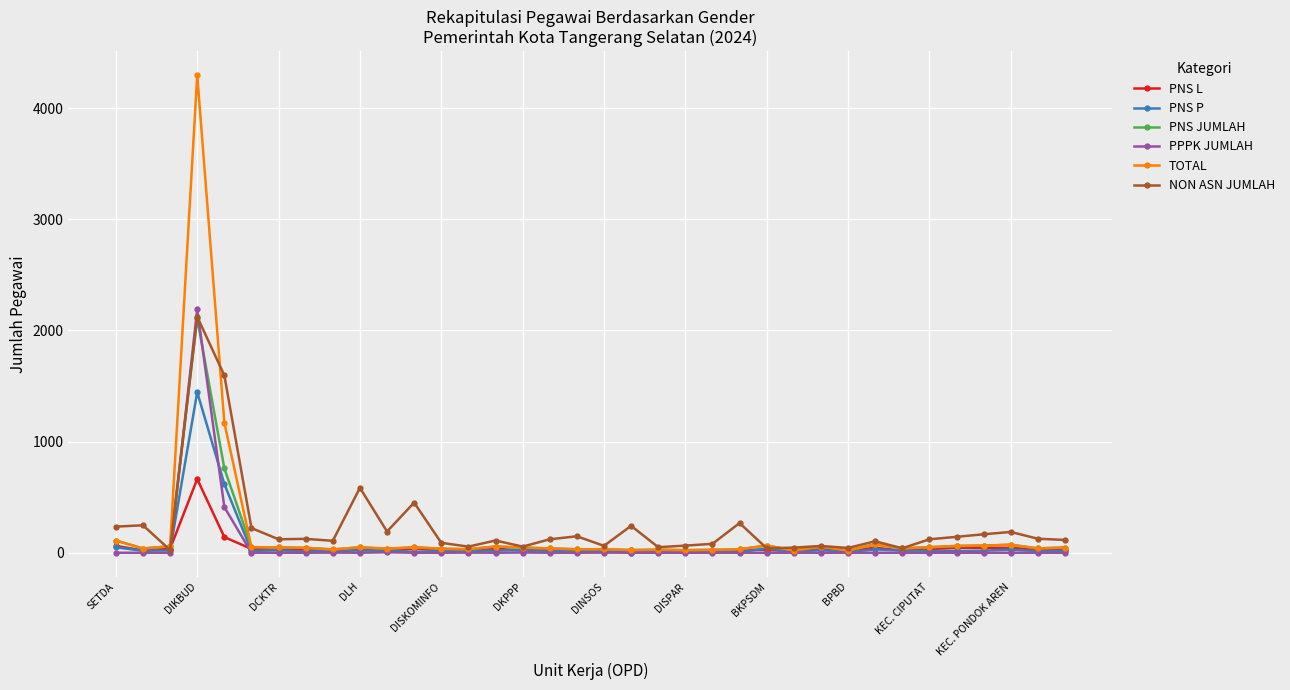

Does the chart display data point markers on the line(s)?

Yes